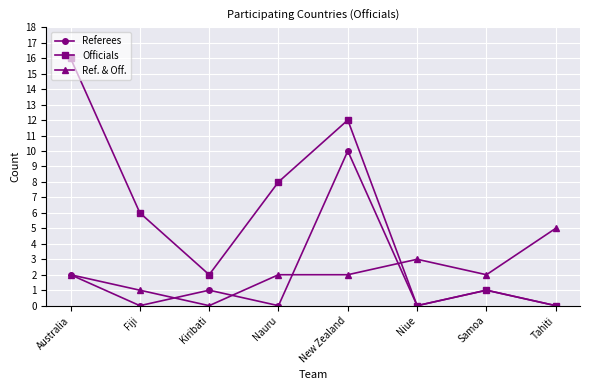

At which label is Officials closest to 8?

Nauru